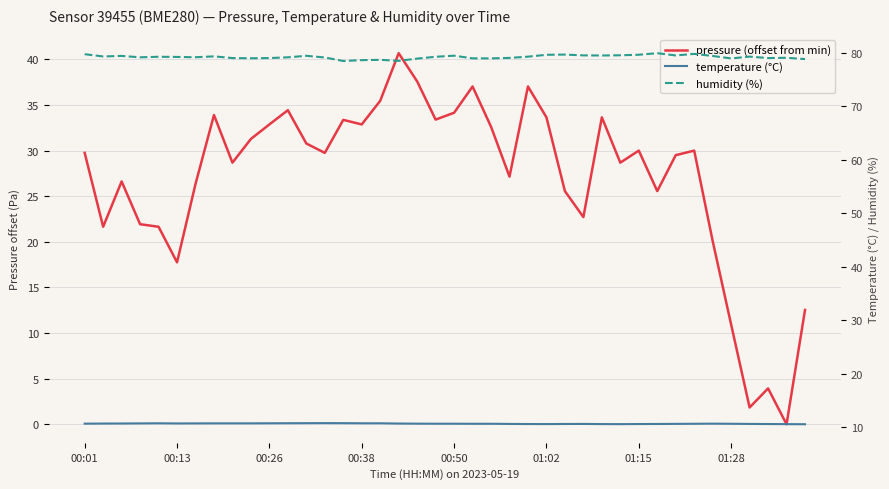

Reading left to right, transcribe all the data shown in this chart.

pressure (offset from min): 29.8	21.6	26.6	21.9	21.6	17.8	26.3	33.9	28.7	31.3	32.9	34.4	30.8	29.8	33.4	32.9	35.5	40.7	37.6	33.4	34.1	37.0	32.6	27.1	37.0	33.6	25.6	22.7	33.6	28.7	30.0	25.6	29.5	30.0	20.1	10.9	1.8	3.9	0.0	12.5
temperature (°C): 10.7	10.7	10.7	10.8	10.8	10.8	10.8	10.8	10.8	10.8	10.8	10.8	10.8	10.8	10.8	10.8	10.8	10.7	10.7	10.7	10.7	10.7	10.7	10.7	10.6	10.6	10.7	10.7	10.6	10.6	10.6	10.7	10.7	10.7	10.7	10.7	10.7	10.6	10.6	10.6
humidity (%): 79.7	79.3	79.4	79.2	79.3	79.2	79.2	79.3	79.0	79.0	79.0	79.2	79.4	79.1	78.5	78.6	78.7	78.5	78.9	79.3	79.5	79.0	79.0	79.0	79.3	79.6	79.7	79.5	79.5	79.5	79.6	79.9	79.5	79.8	79.4	79.0	79.3	79.0	79.1	78.8